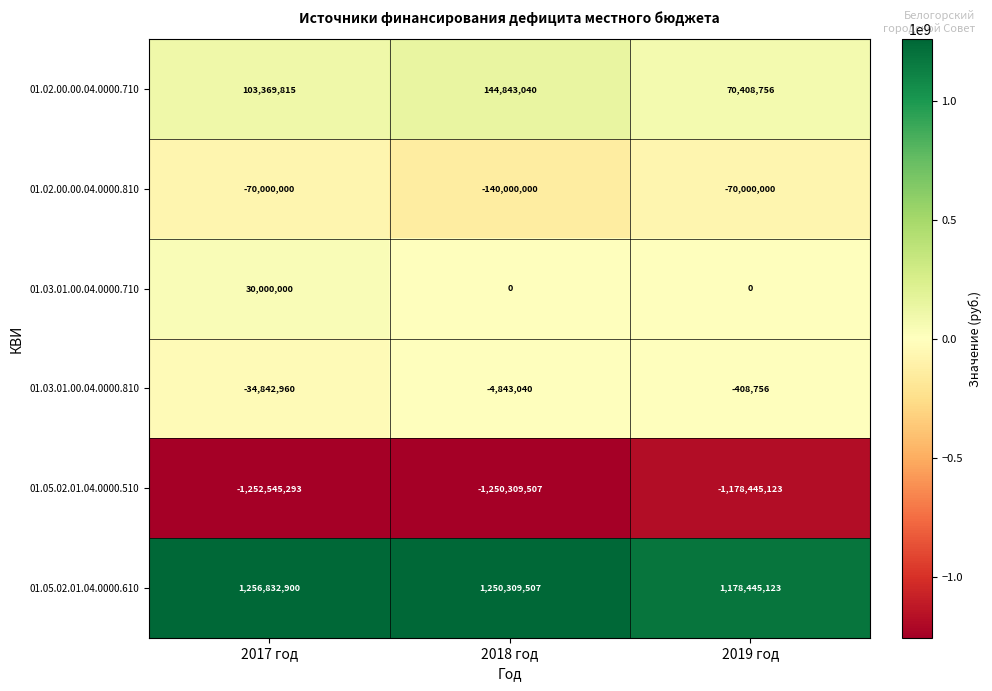

Is it true that 01.03.01.00.04.0000.710 equals 13599784 at 2019 год?

False